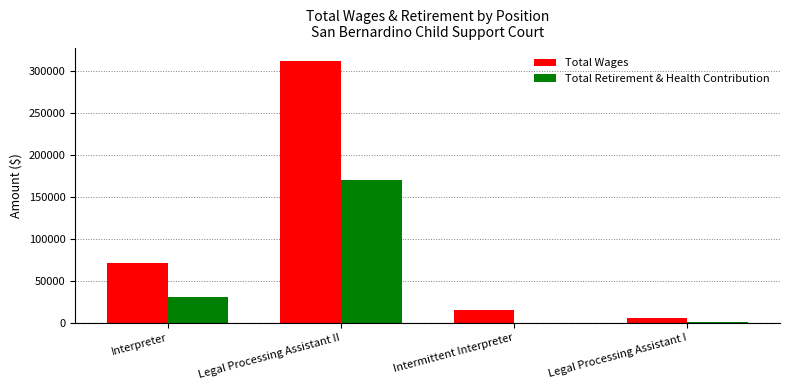

True or false: Total Wages has a value of 311174 at Legal Processing Assistant II.

True